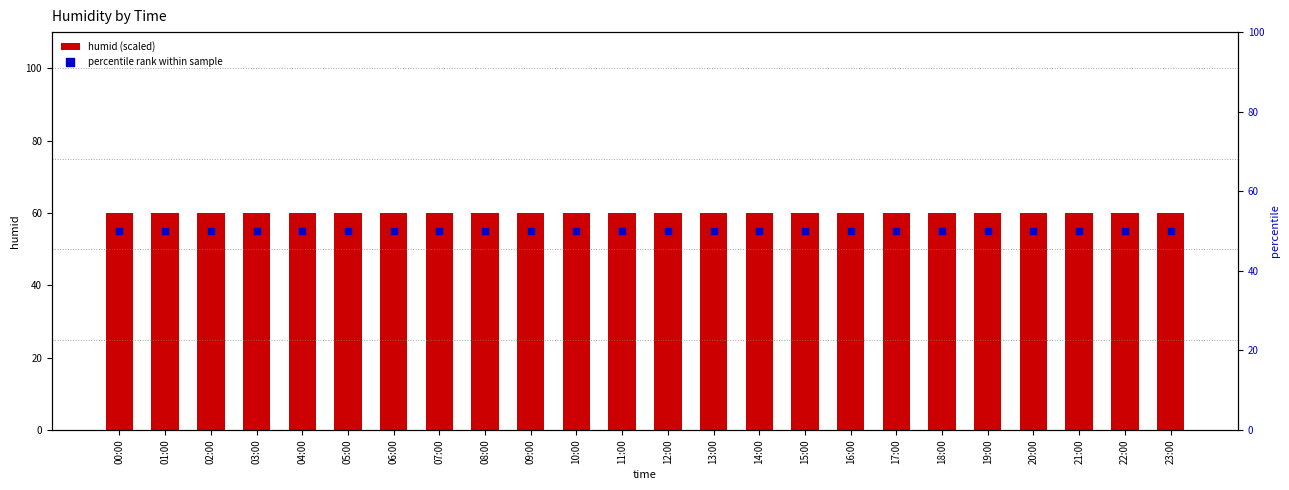

Which series has the largest total across all categories?

humid (scaled)